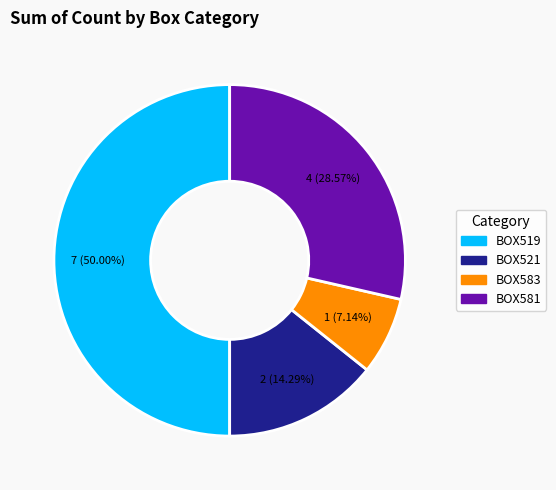

What portion of the pie excludes BOX583?

92.9%